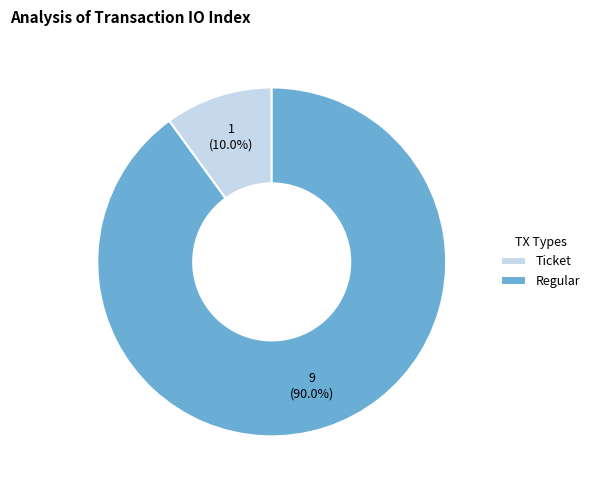

To the nearest percent, what is the average slice percentage?

50%